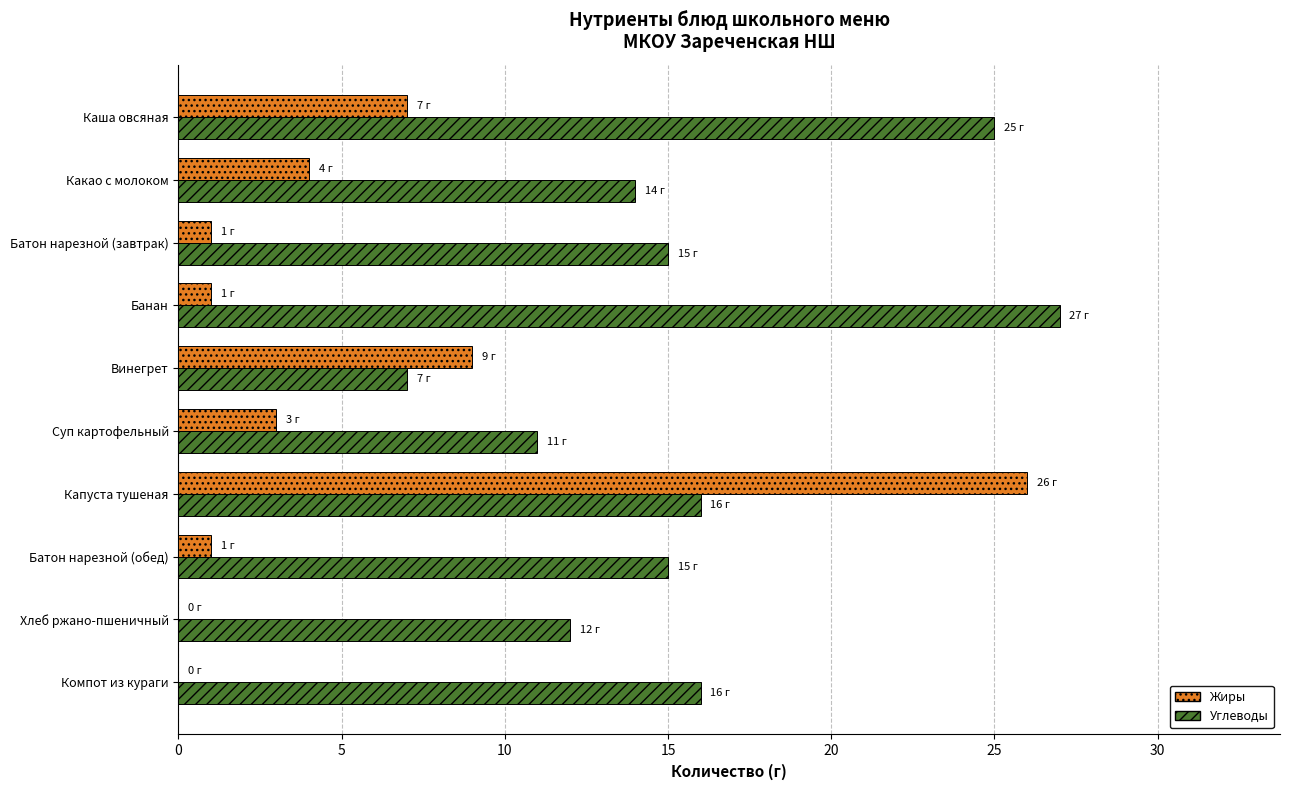

What is the highest value of the Жиры series?

26